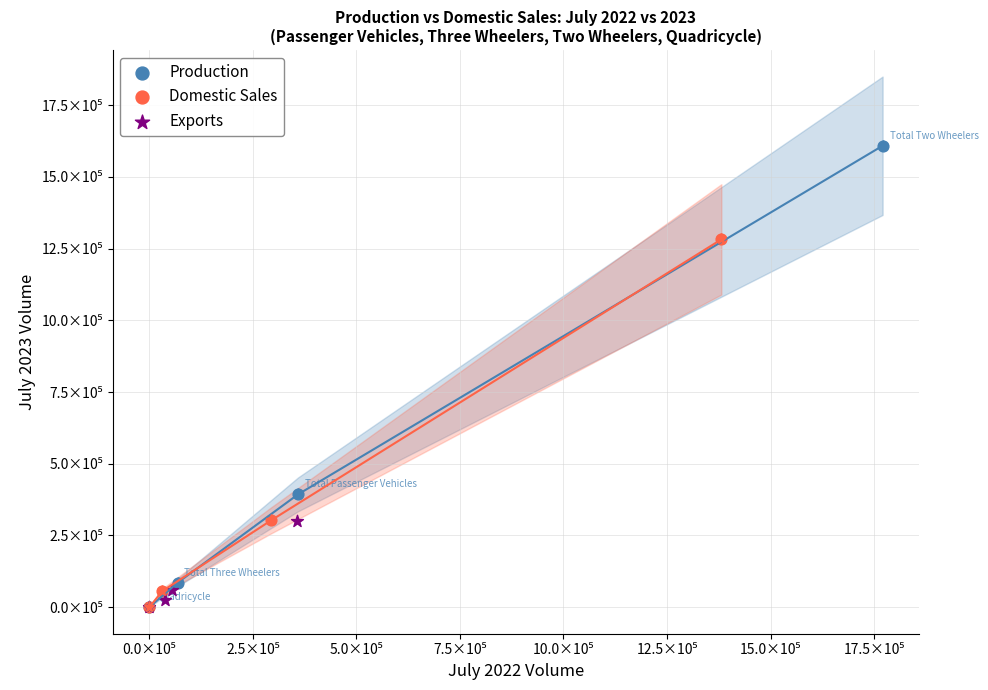

Which series contains the highest Y value?

Production